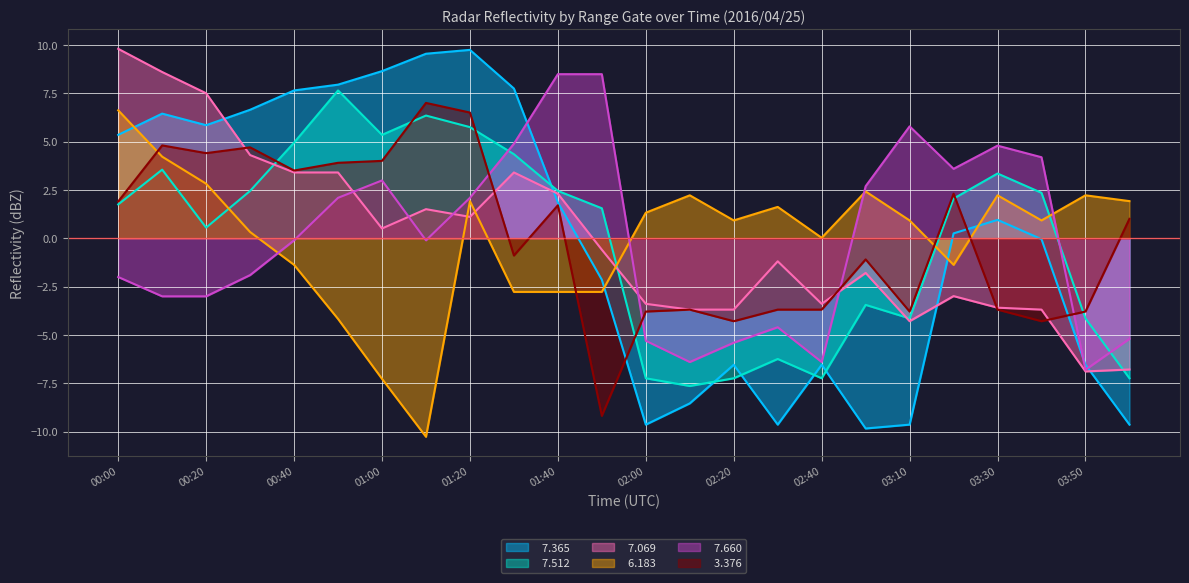

Where is the first local minimum for   7.660?

01:10